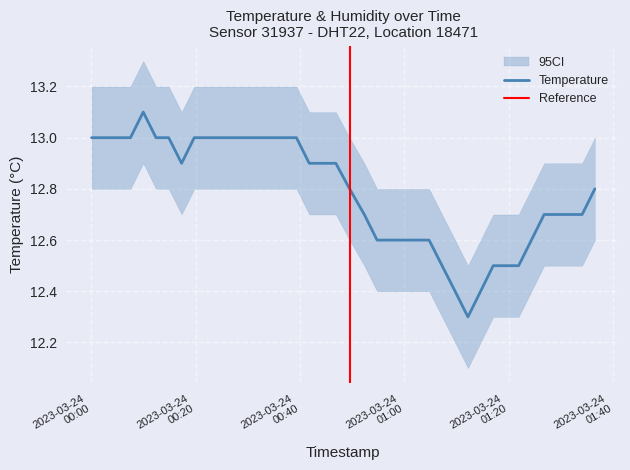

What is the label of the 3rd point from the left?

2023-03-24T00:05:05